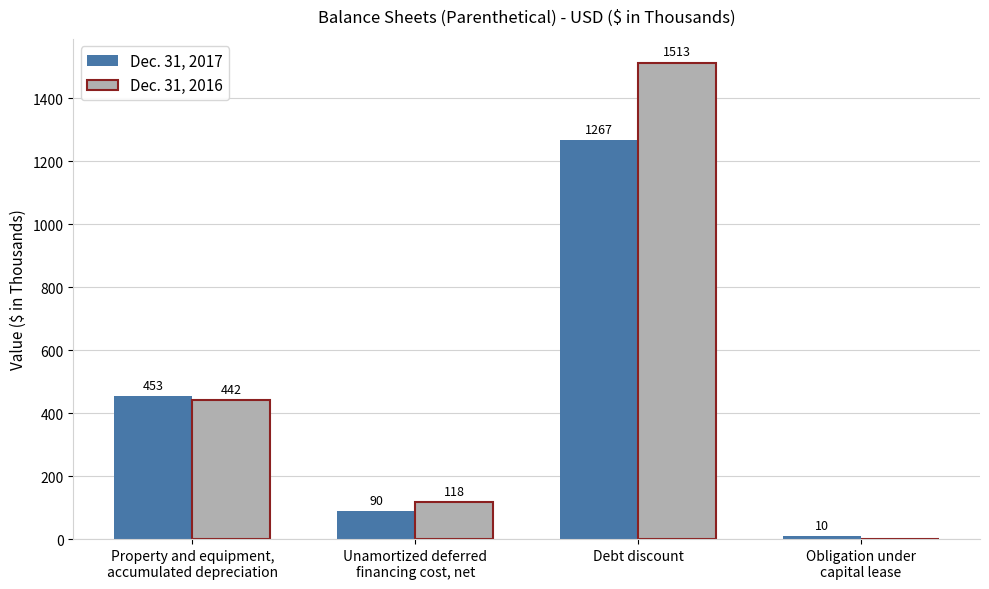

Which series has the largest total across all categories?

Dec. 31, 2016